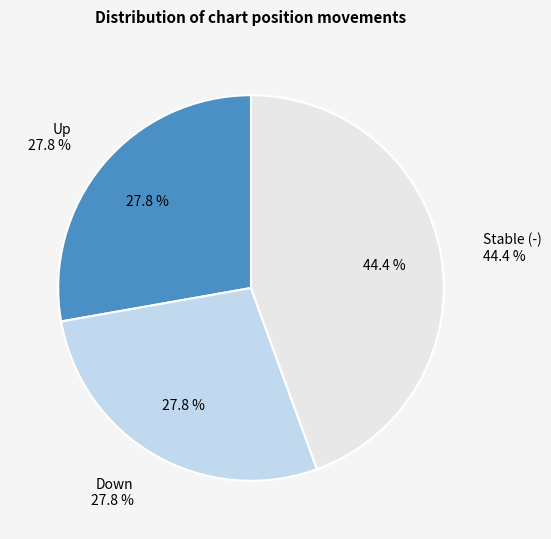

Which category has the biggest portion of the pie?

-